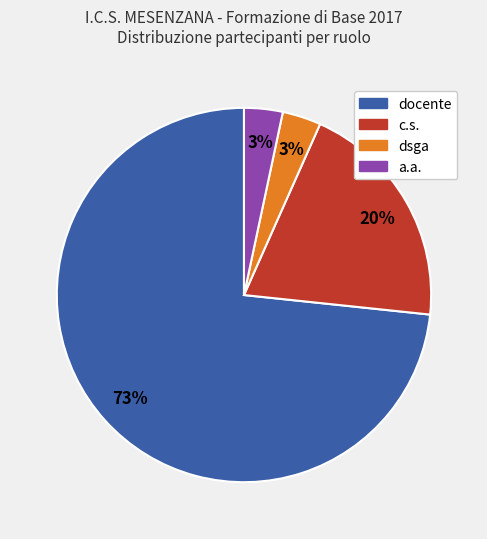

True or false: docente accounts for 73% of the total.

True